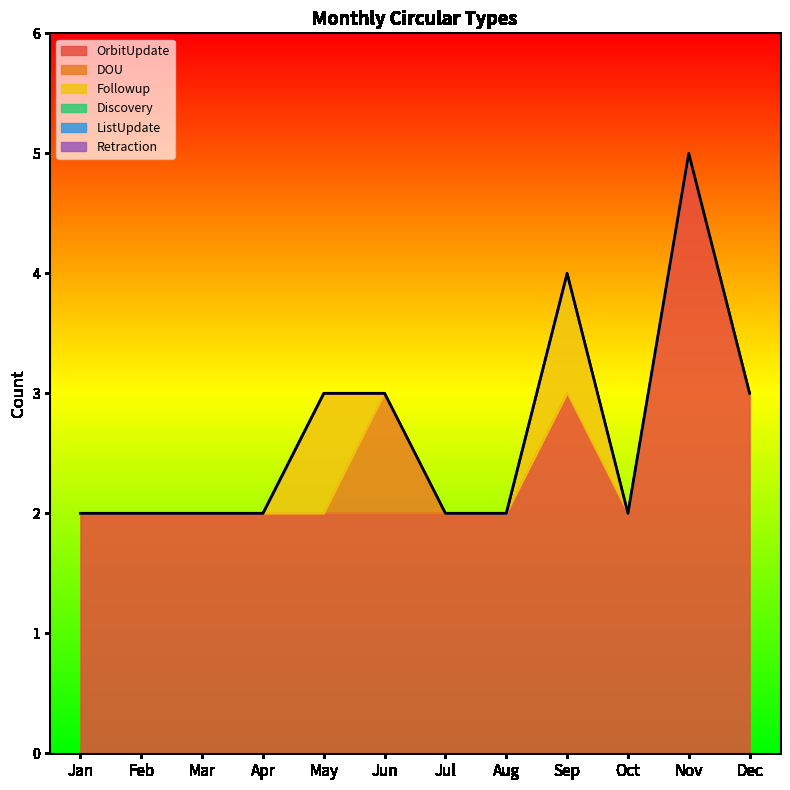

At which label does ListUpdate reach its peak?

Jan